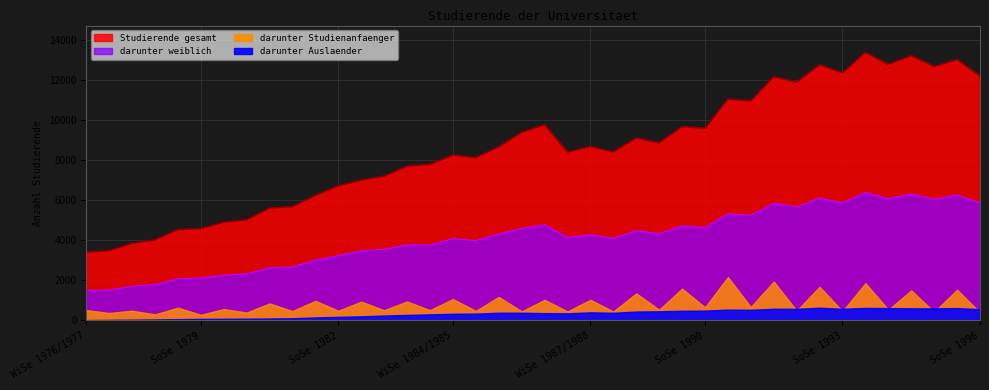

Where is the first local maximum for darunter weiblich?

WiSe 1983/1984